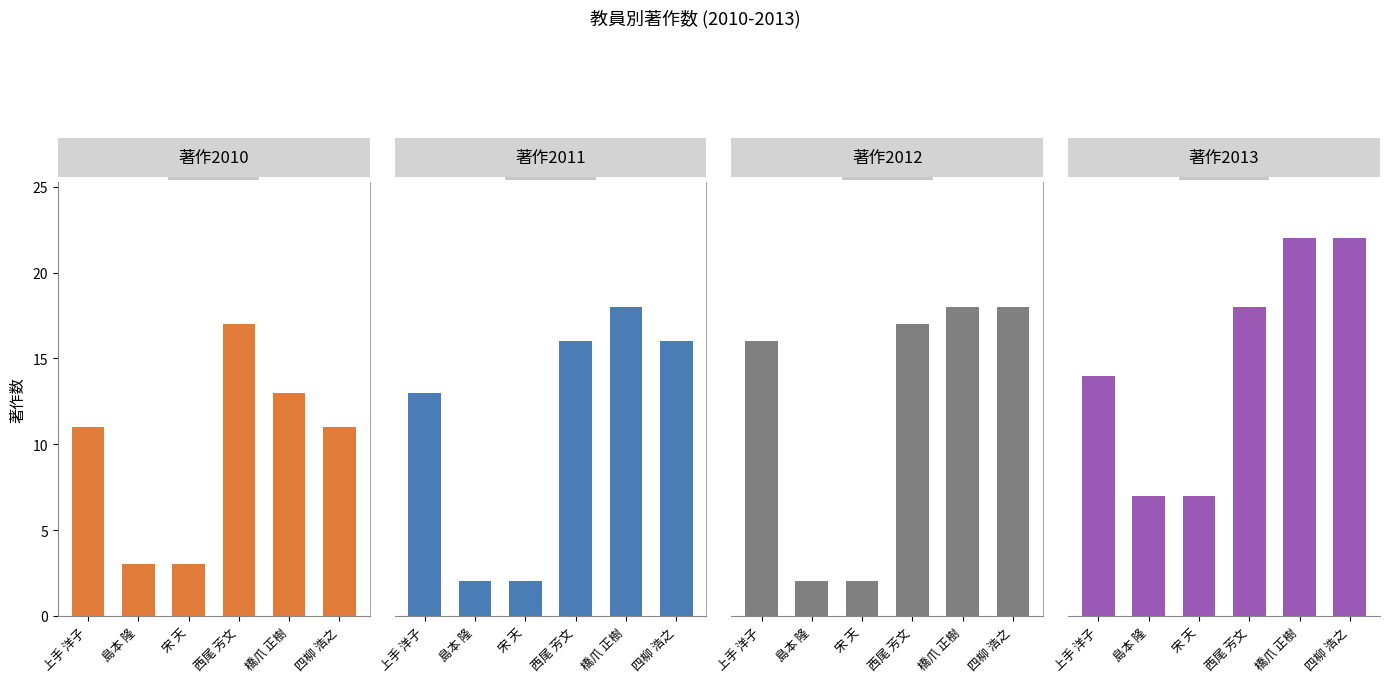

What is the label of the 2nd bar from the left?

島本 隆